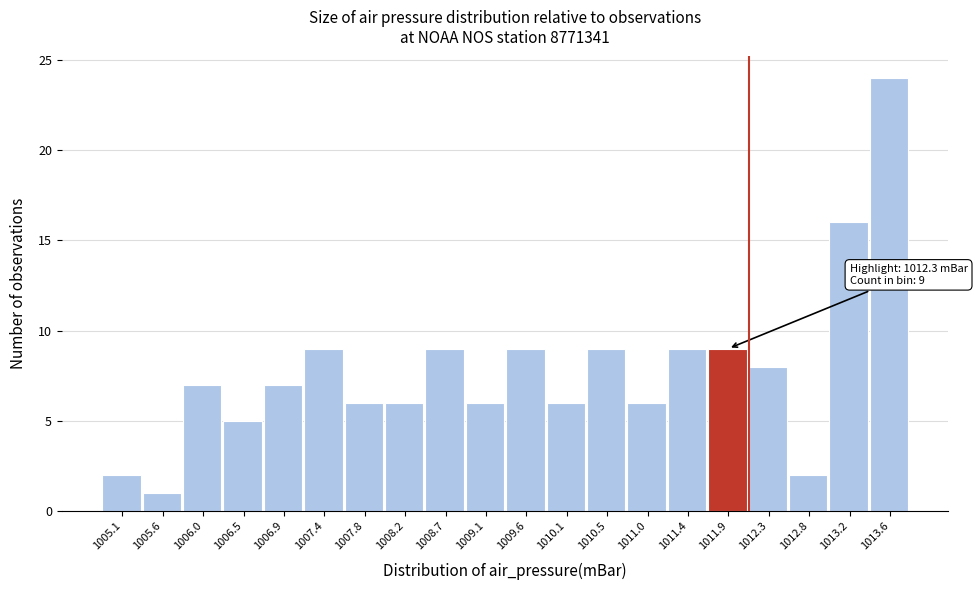

Reading right to left, extract all data points from this chart.

1013.6=24	1013.2=16	1012.8=2	1012.3=8	1011.9=9	1011.4=9	1011.0=6	1010.5=9	1010.1=6	1009.6=9	1009.1=6	1008.7=9	1008.2=6	1007.8=6	1007.4=9	1006.9=7	1006.5=5	1006.0=7	1005.6=1	1005.1=2